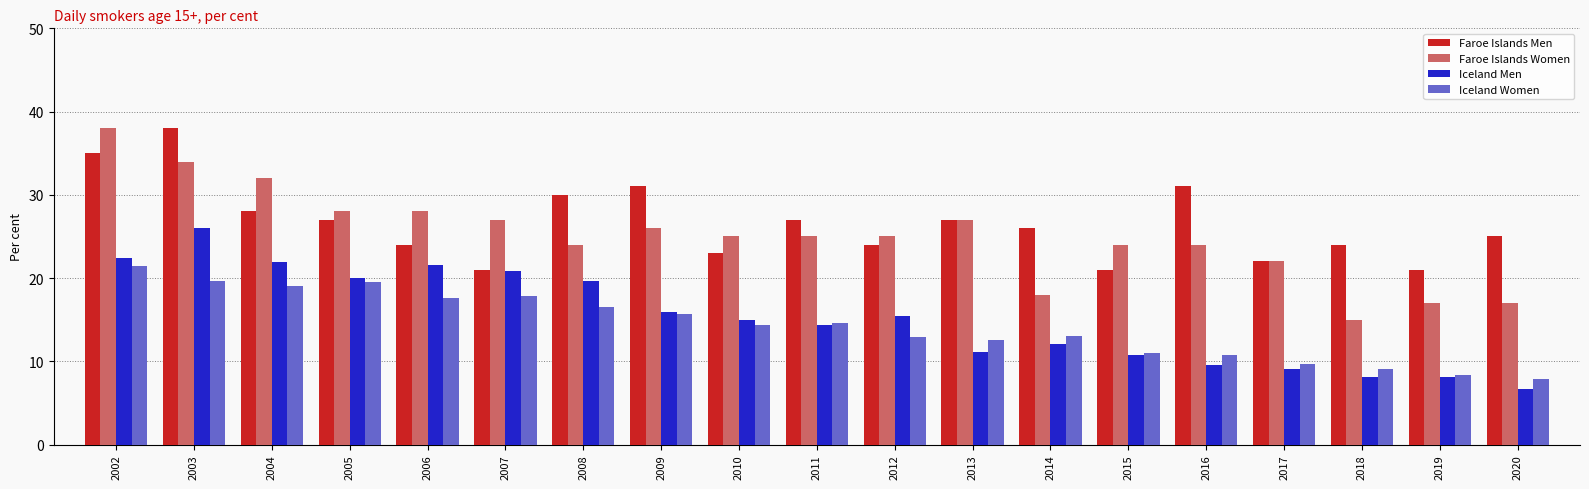

At 2008, list the series in order from largest to smallest.

Faroe Islands Men, Faroe Islands Women, Iceland Men, Iceland Women